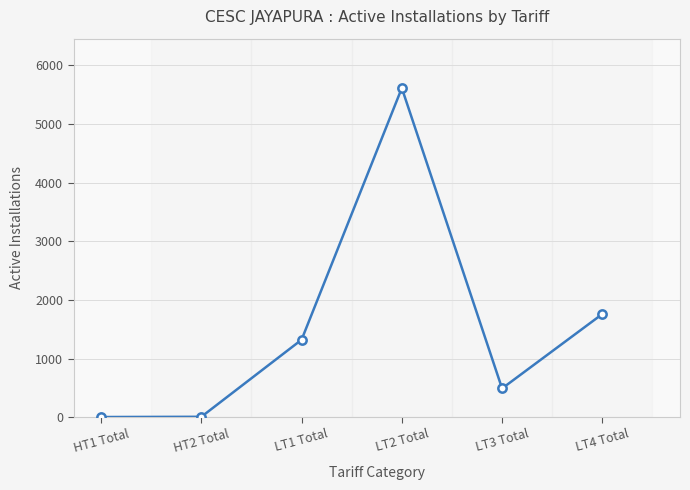

Is it true that the value at HT2 Total is 8?

True